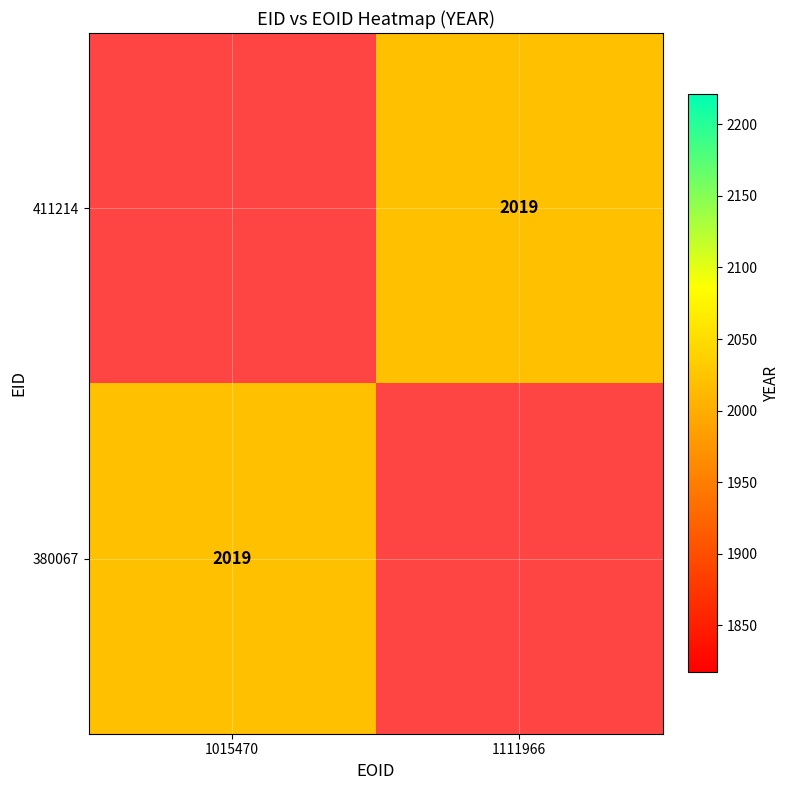

True or false: 411214 has a value of 2019.0 at 1111966.

True